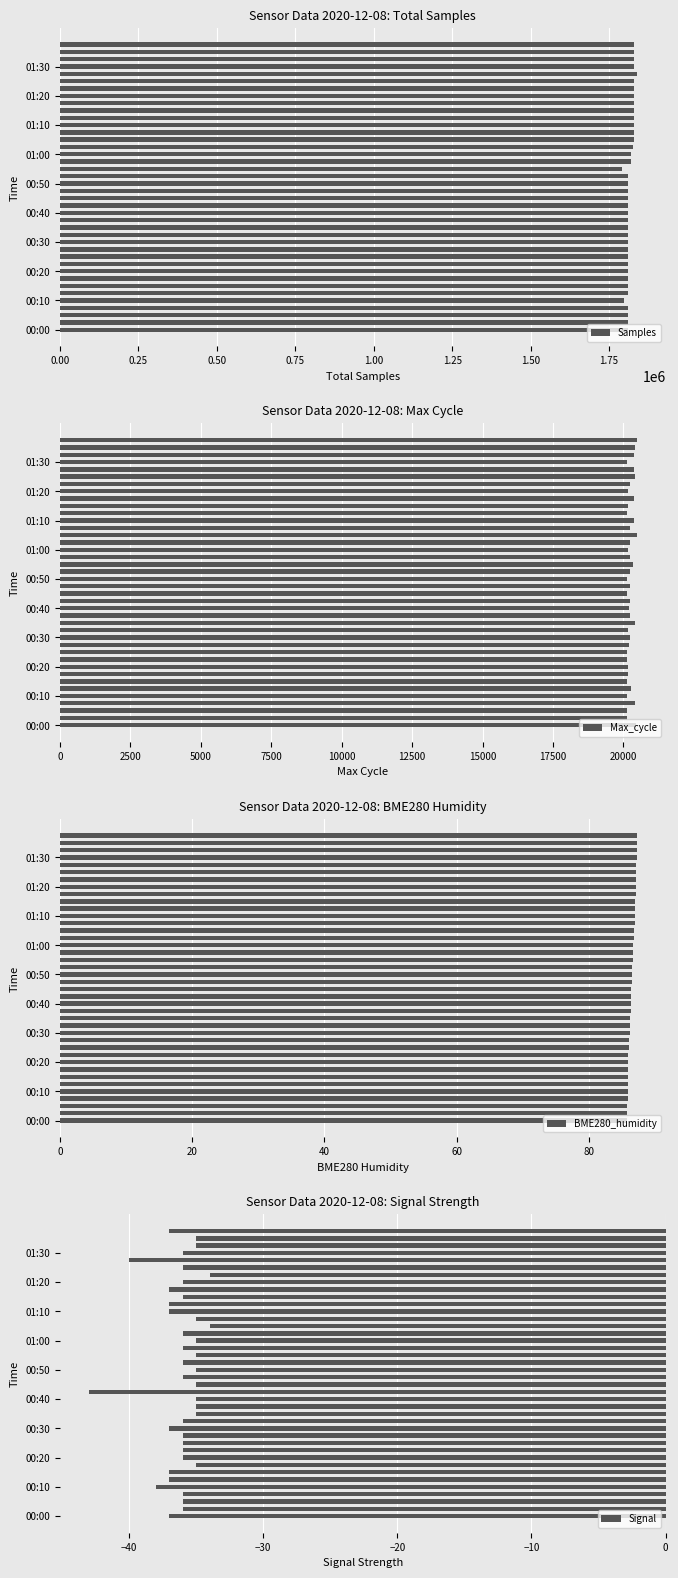

List the series in order of their peak value, highest first.

Samples, Max_cycle, BME280_humidity, Signal